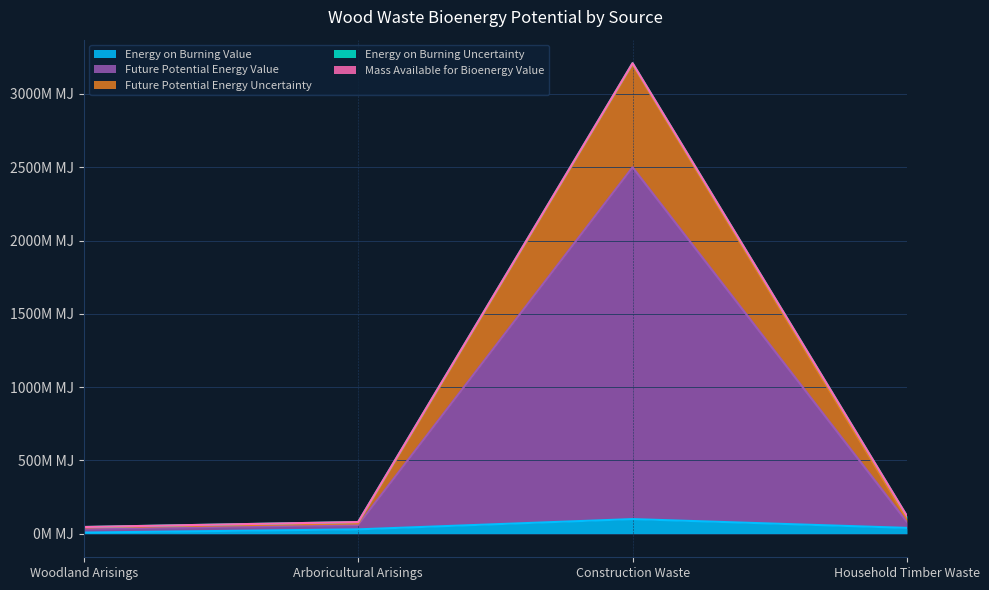

At how many categories does at least one series exceed 2283?

1